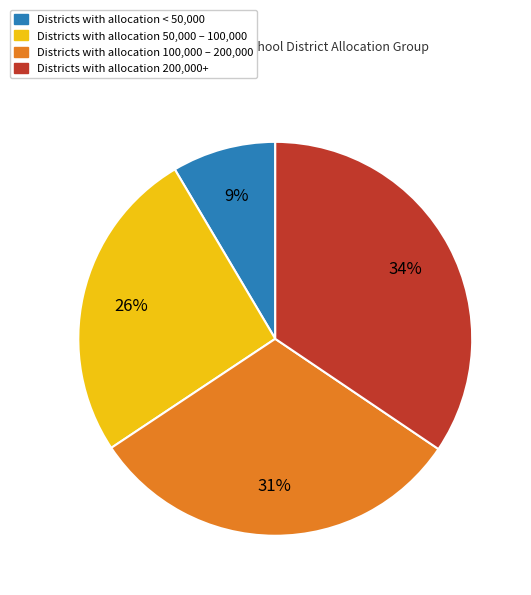

How many segments does this pie chart have?

4